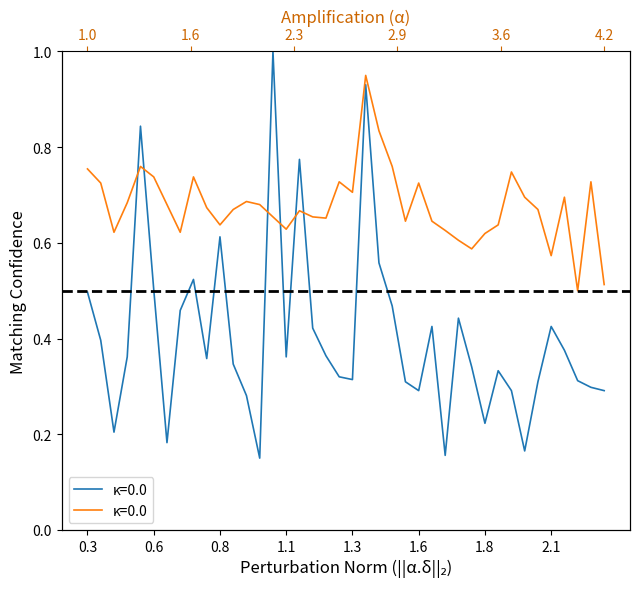

Which series ends up on top after the final intersection of P1 (PM10) and P2 (PM2.5)?

P2 (PM2.5)